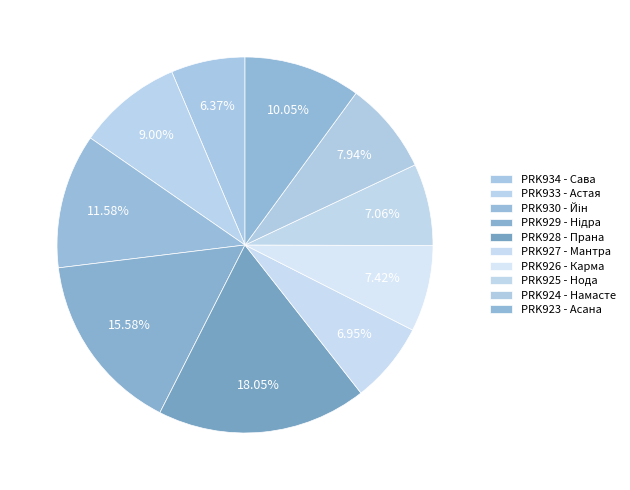

How many slices are in this pie chart?

10